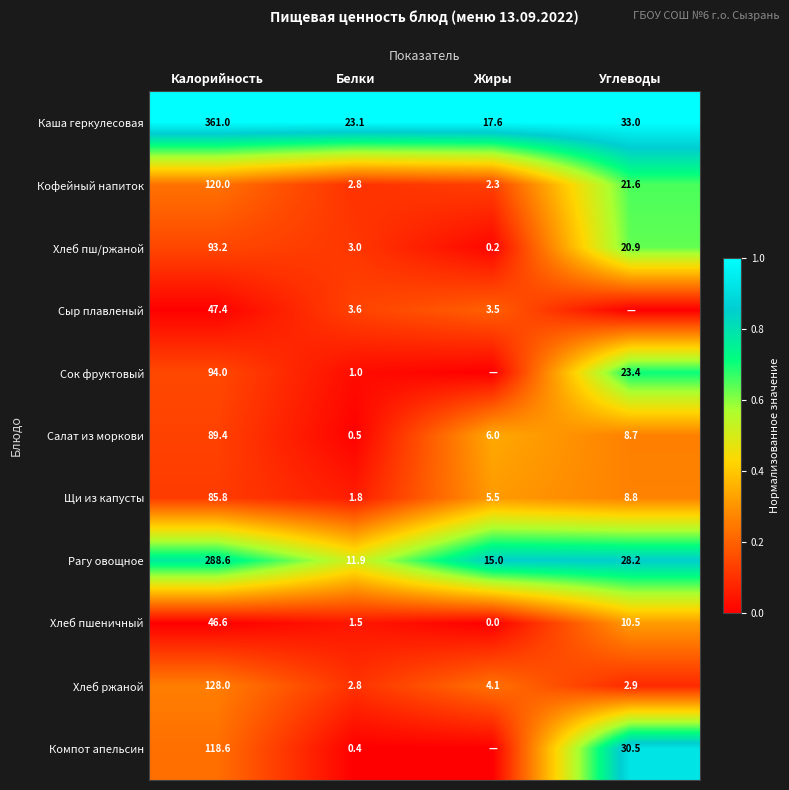

The Сок фруктовый series shows 0.0 at Белки. True or false?

False